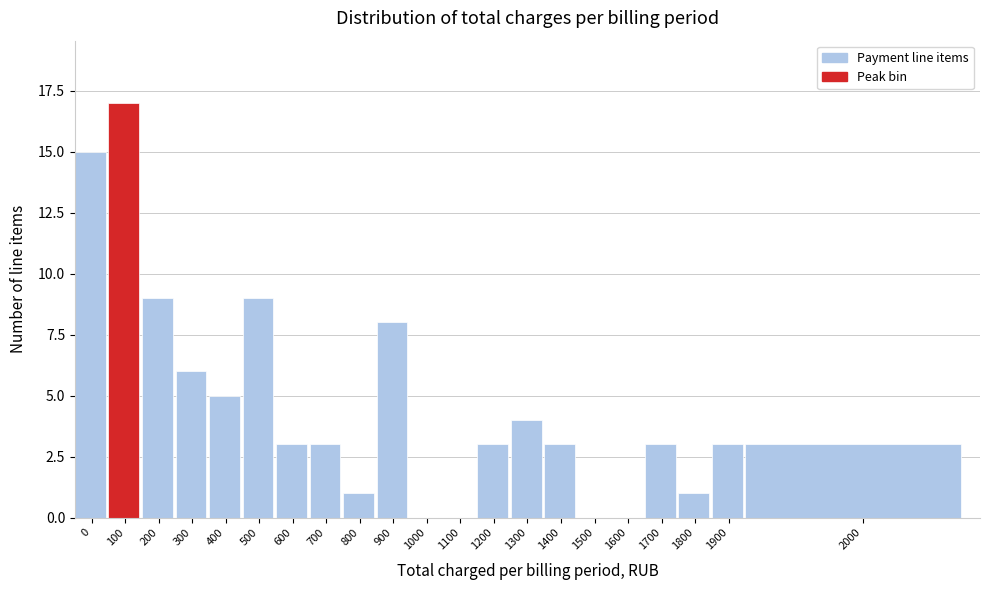

Reading left to right, list all the values displayed in this chart.

0=15	100=17	200=9	300=6	400=5	500=9	600=3	700=3	800=1	900=8	1000=0	1100=0	1200=3	1300=4	1400=3	1500=0	1600=0	1700=3	1800=1	1900=3	2000=3